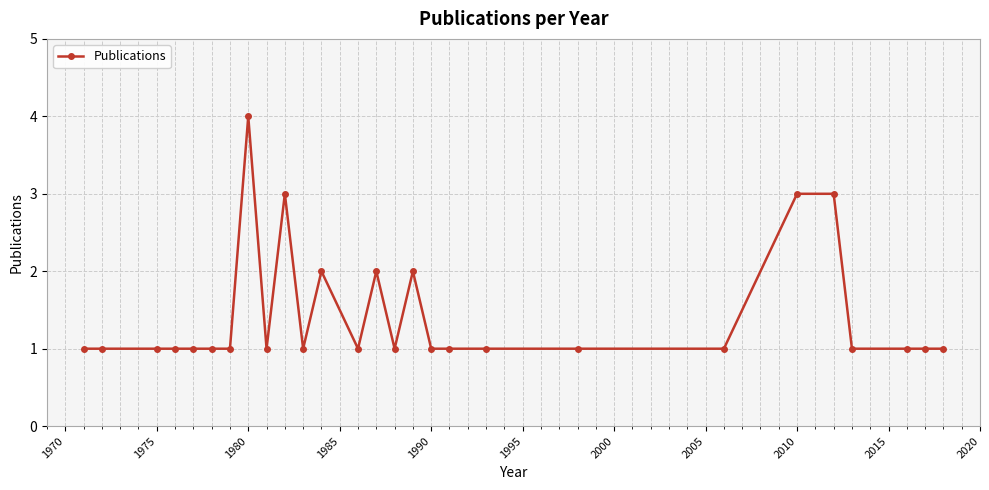

What is the greatest value displayed?

4